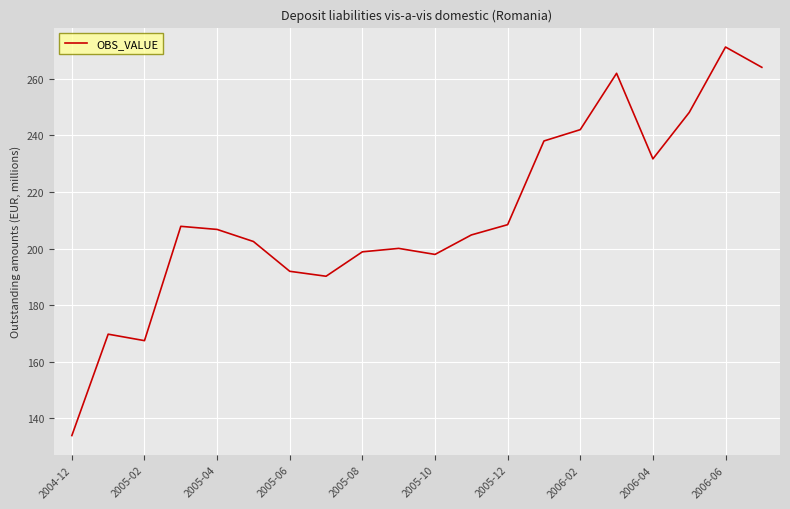

What is the difference between the maximum and minimum values?

137.4